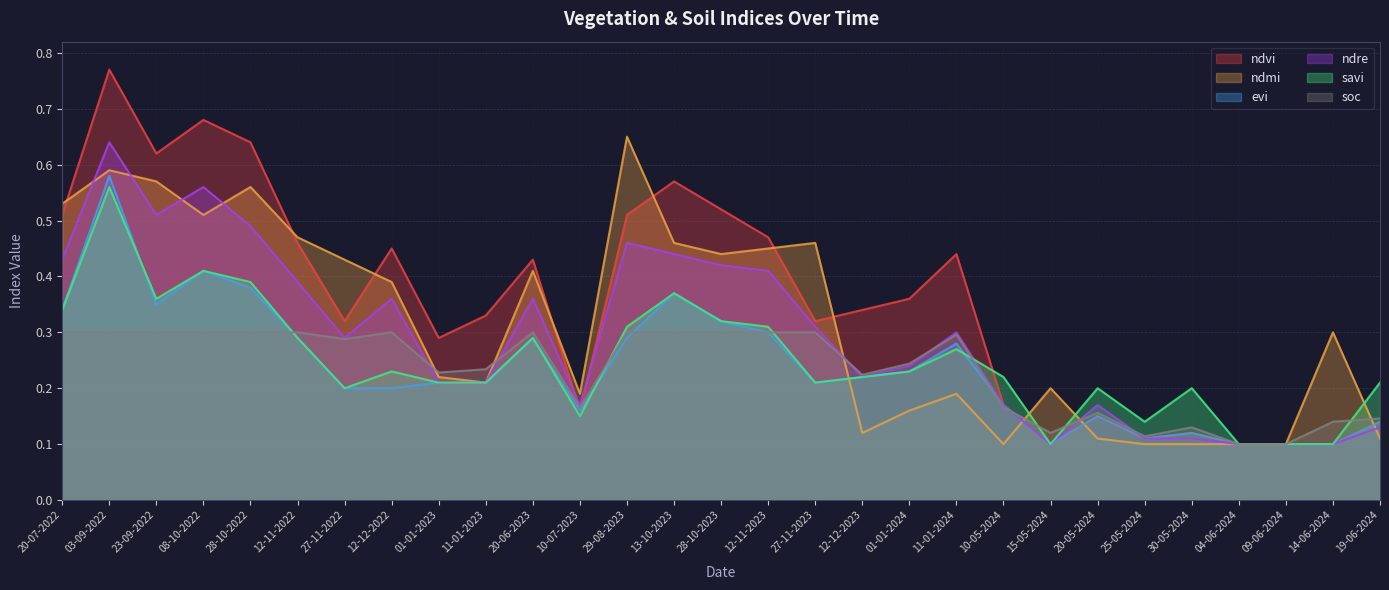

What is the sum of all evi values?

6.9